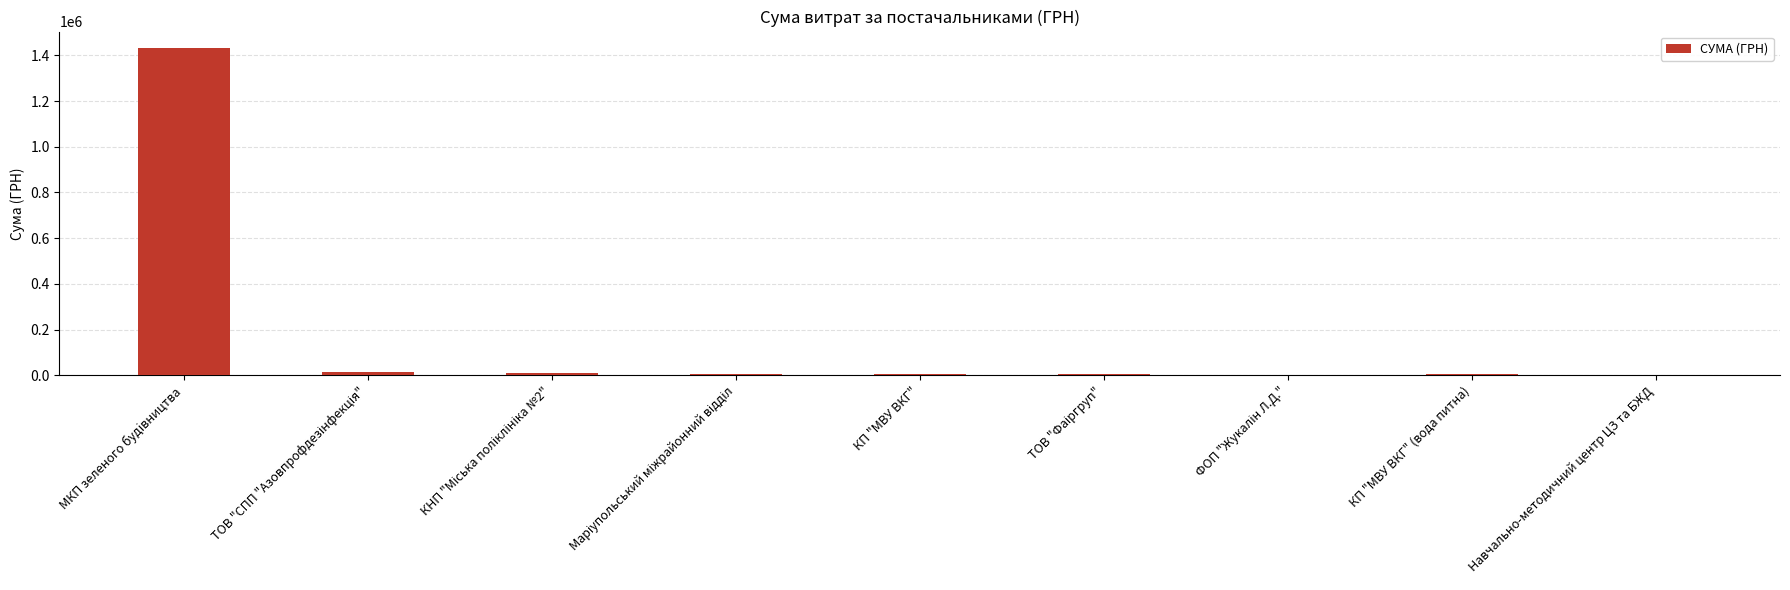

What is the maximum value shown in the chart?

1432850.2